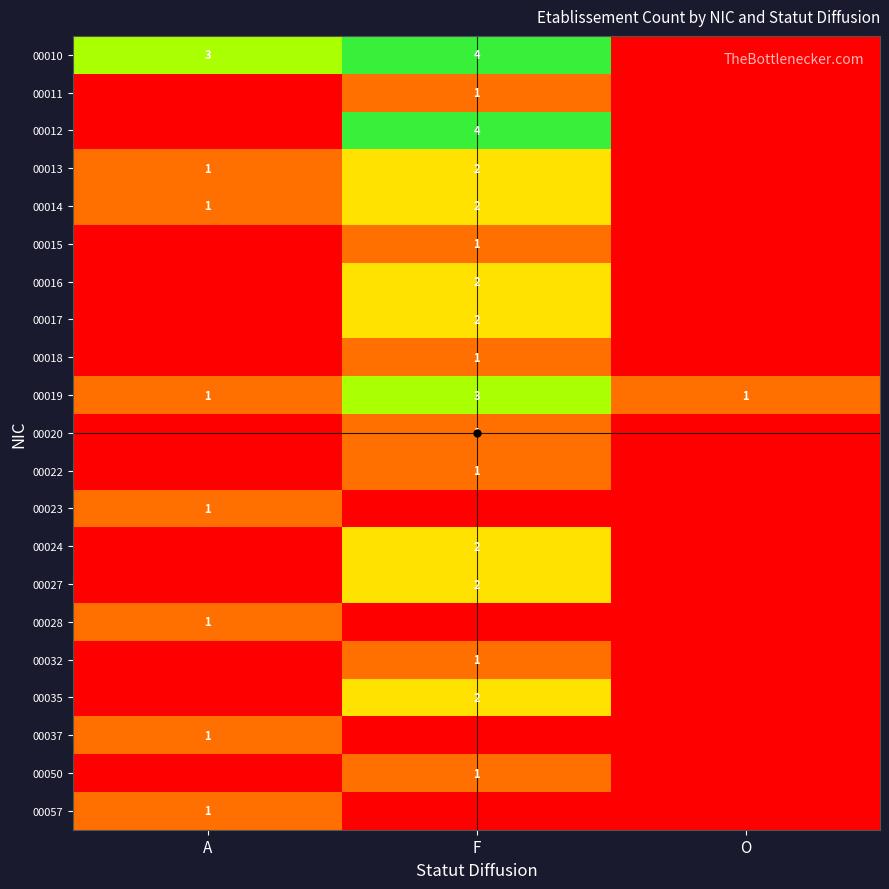

Is it true that 00022 equals 0 at F?

False